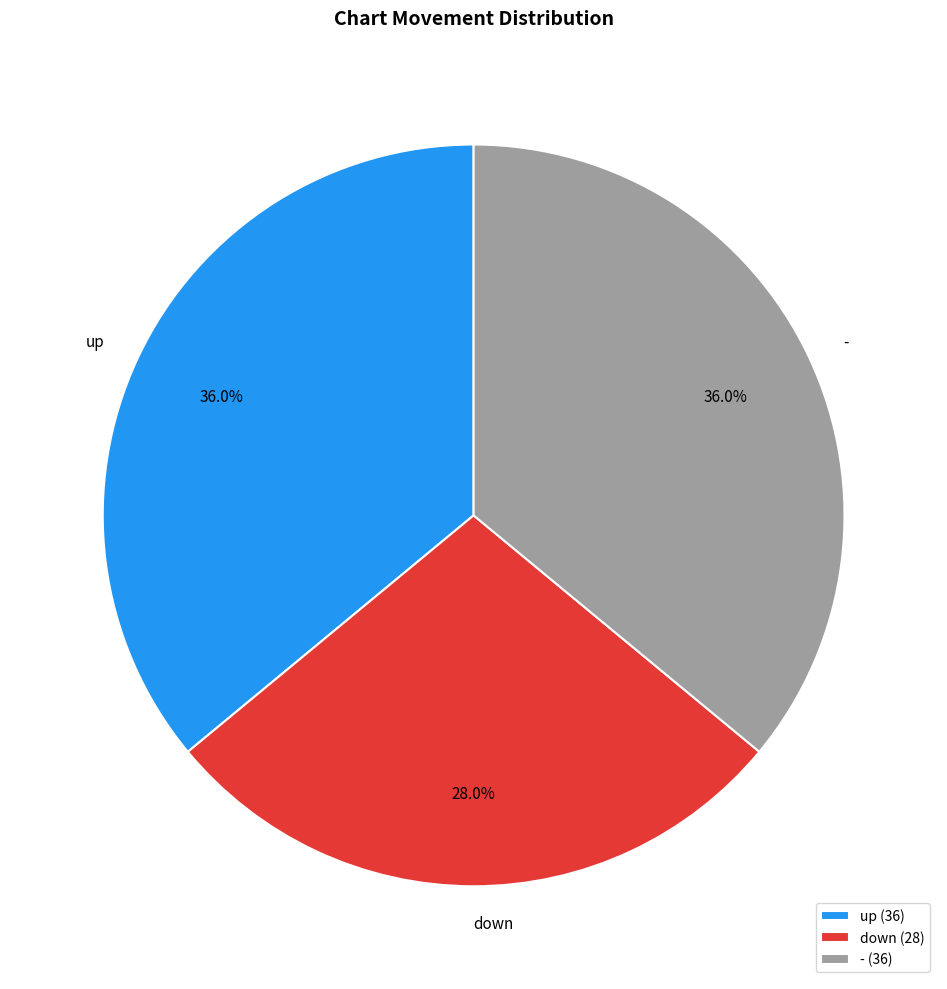

True or false: - accounts for 51% of the total.

False